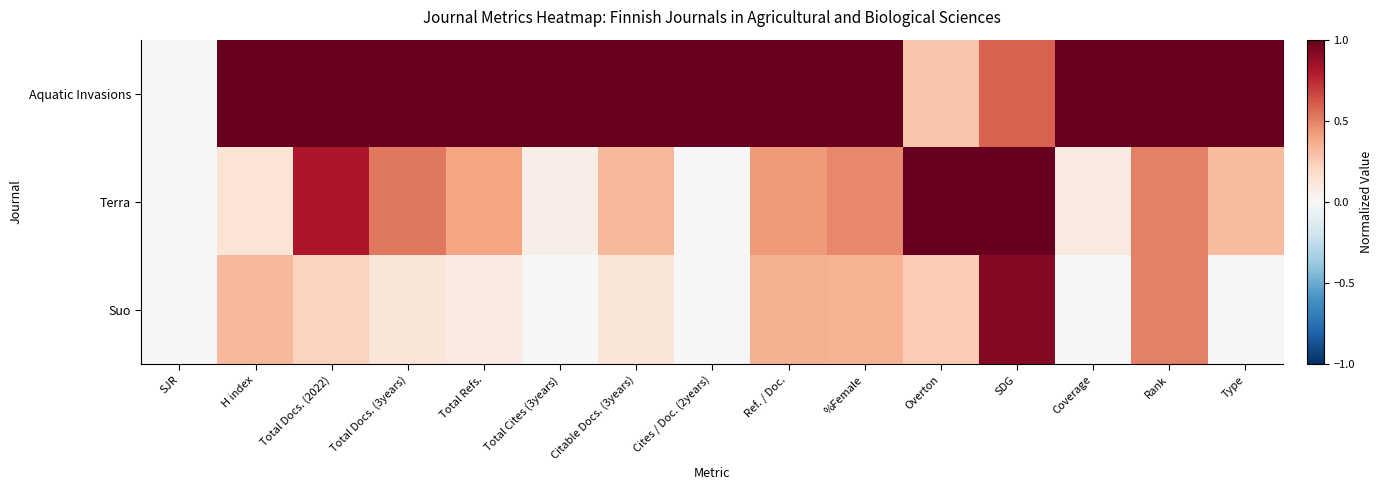

Reading left to right, extract all data points from this chart.

Aquatic Invasions: SJR=0.0	H index=1.0	Total Docs. (2022)=1.0	Total Docs. (3years)=1.0	Total Refs.=1.0	Total Cites (3years)=1.0	Citable Docs. (3years)=1.0	Cites / Doc. (2years)=1.0	Ref. / Doc.=1.0	%Female=1.0	Overton=0.3	SDG=0.6	Coverage=1.0	Rank=1.0	Type=1.0
Terra: SJR=0.0	H index=0.1	Total Docs. (2022)=0.8	Total Docs. (3years)=0.5	Total Refs.=0.4	Total Cites (3years)=0.1	Citable Docs. (3years)=0.3	Cites / Doc. (2years)=0.0	Ref. / Doc.=0.4	%Female=0.5	Overton=1.0	SDG=1.0	Coverage=0.1	Rank=0.5	Type=0.3
Suo: SJR=0.0	H index=0.3	Total Docs. (2022)=0.2	Total Docs. (3years)=0.1	Total Refs.=0.1	Total Cites (3years)=0.0	Citable Docs. (3years)=0.1	Cites / Doc. (2years)=0.0	Ref. / Doc.=0.4	%Female=0.3	Overton=0.2	SDG=0.9	Coverage=0.0	Rank=0.5	Type=0.0